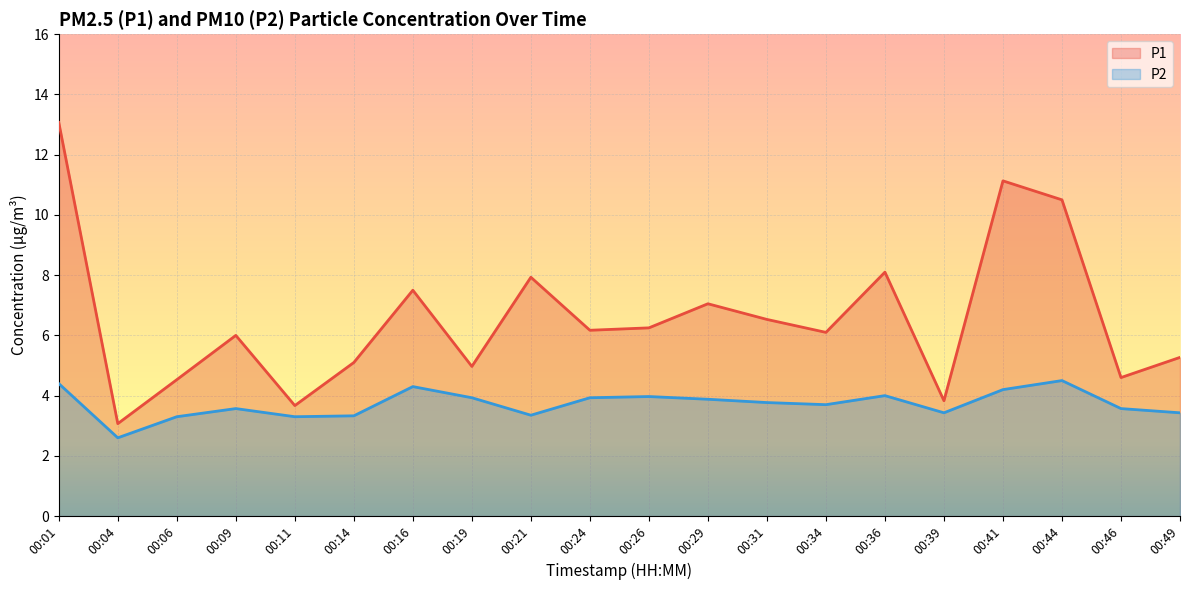

What is the sum of the P1 values at 00:04 and 00:41?

14.2